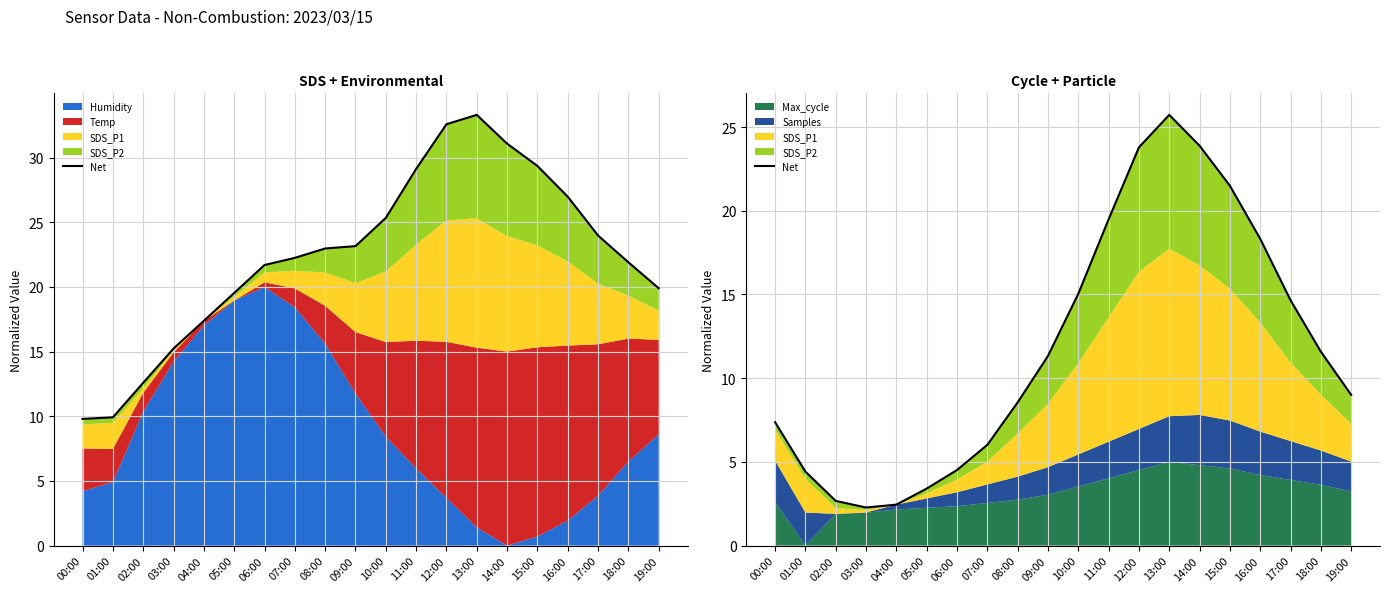

Which category has the lowest value across all series?

03:00